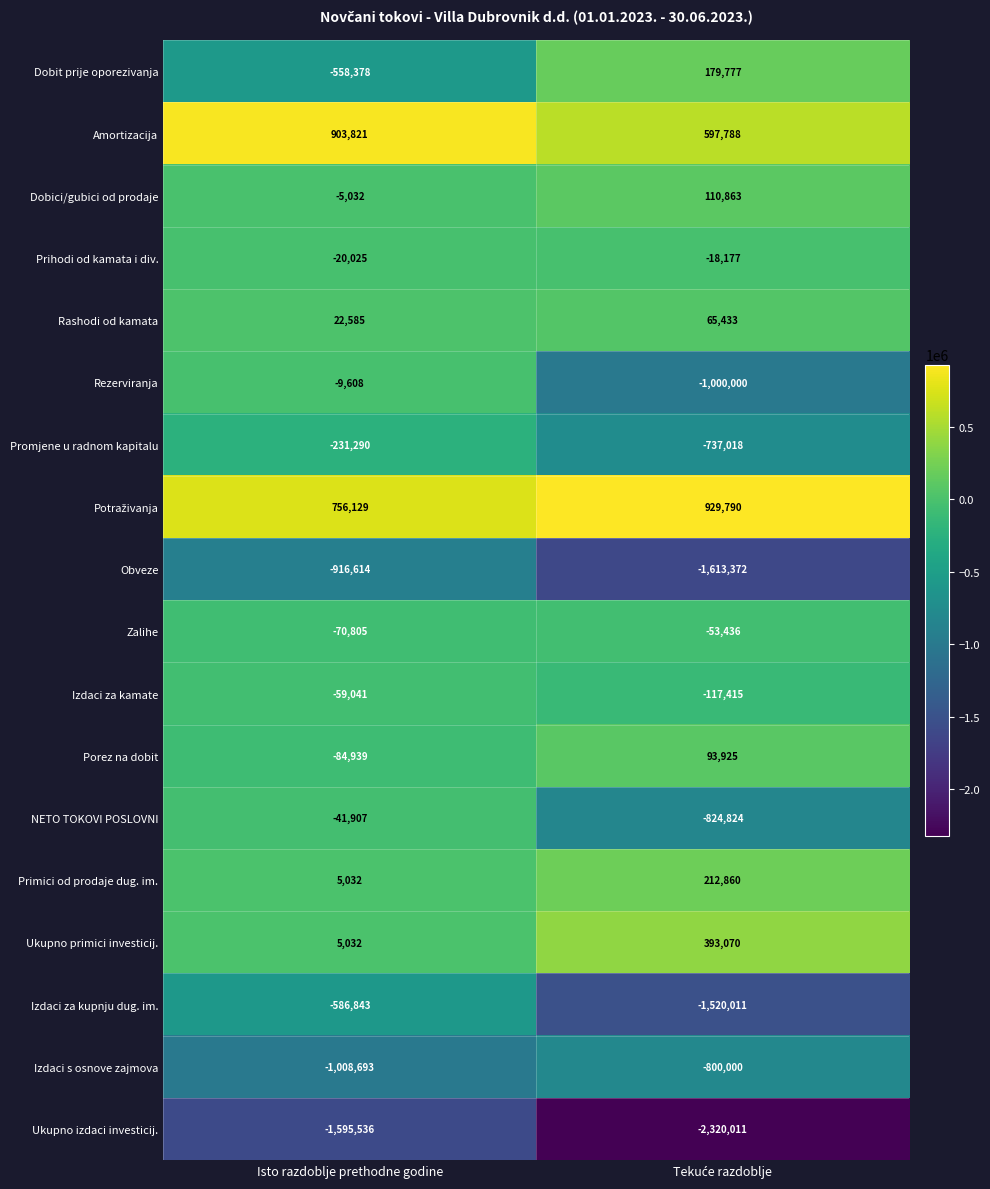

How many series are shown in this chart?

18